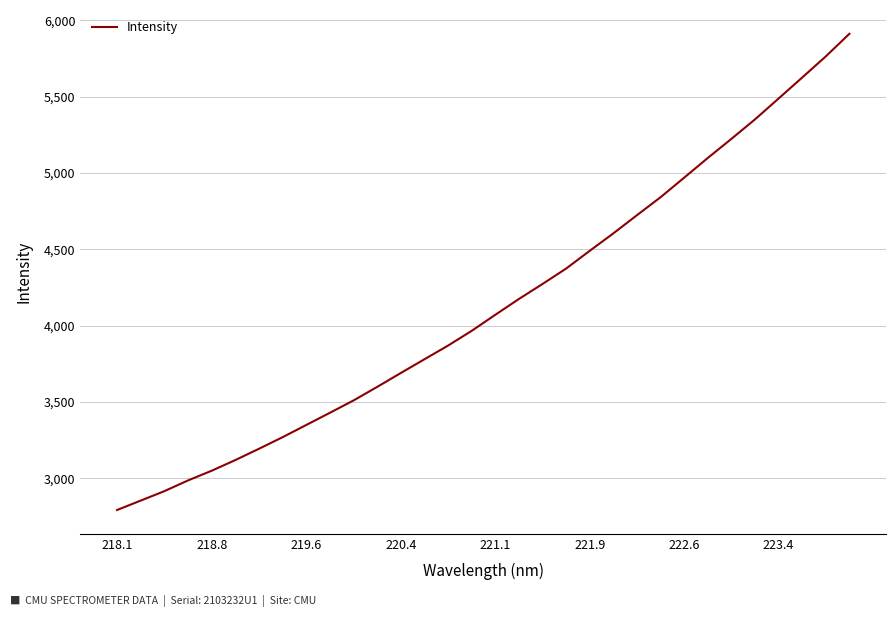

How many lines are shown in the chart?

1